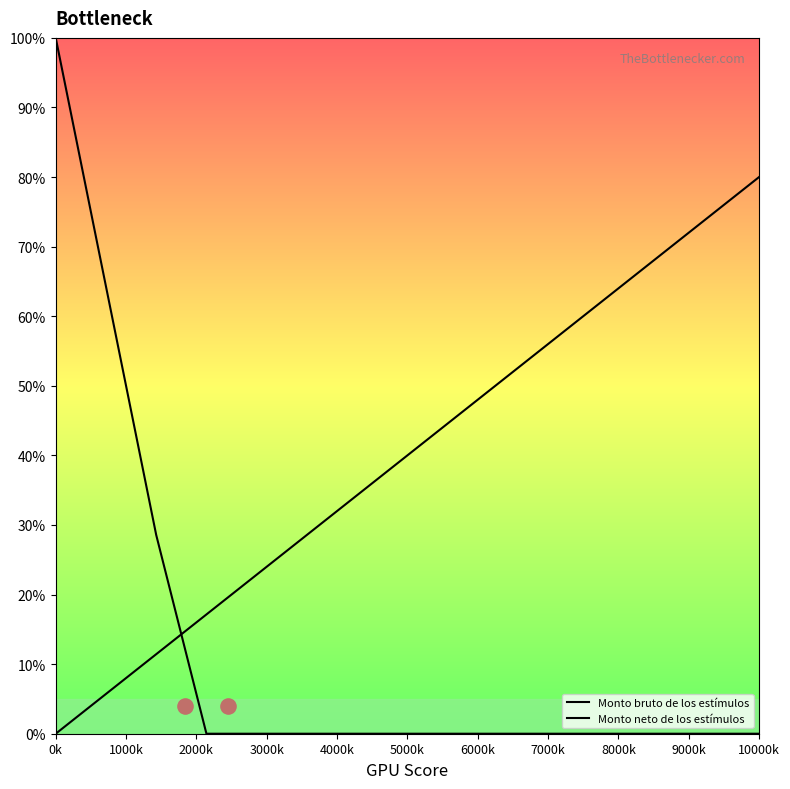

Which series reaches the maximum Y coordinate?

Monto bruto de los estímulos